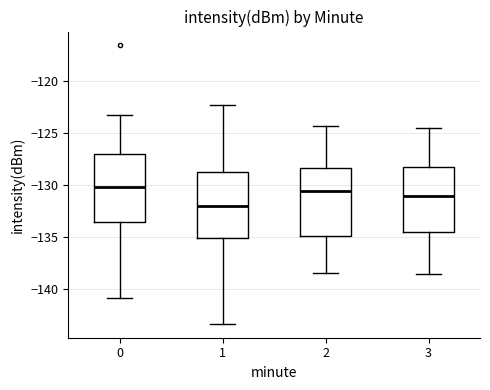

Reading left to right, read every box against the y-axis: the position of its median line, the range the box covers, and the ends of its whiskers. The values are not printed on the chart, so give them approximately, as read against the axis.

0: median -130.0, box -133.5 to -127.0, whiskers -141.0 to -123.5
1: median -132.0, box -135.0 to -128.5, whiskers -143.5 to -122.0
2: median -130.5, box -135.0 to -128.5, whiskers -138.5 to -124.5
3: median -131.0, box -134.5 to -128.0, whiskers -138.5 to -124.5